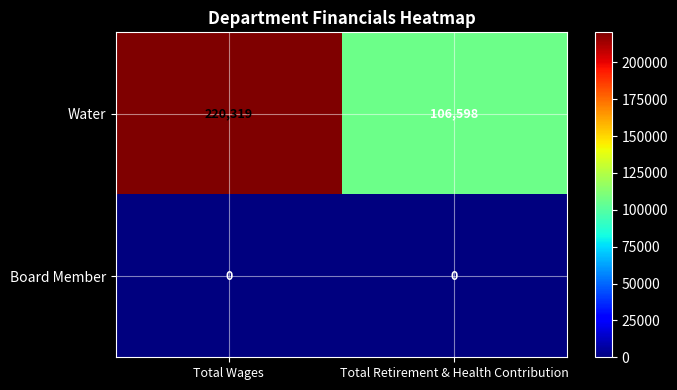

At which label is Water closest to 163458?

Total Retirement & Health Contribution